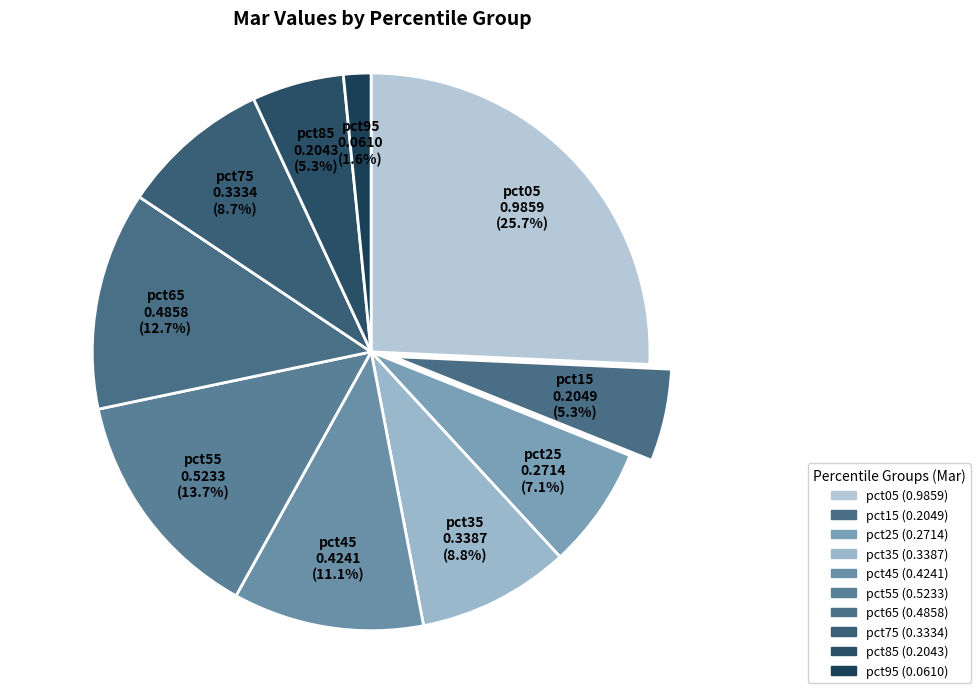

Which category has the biggest portion of the pie?

pct05